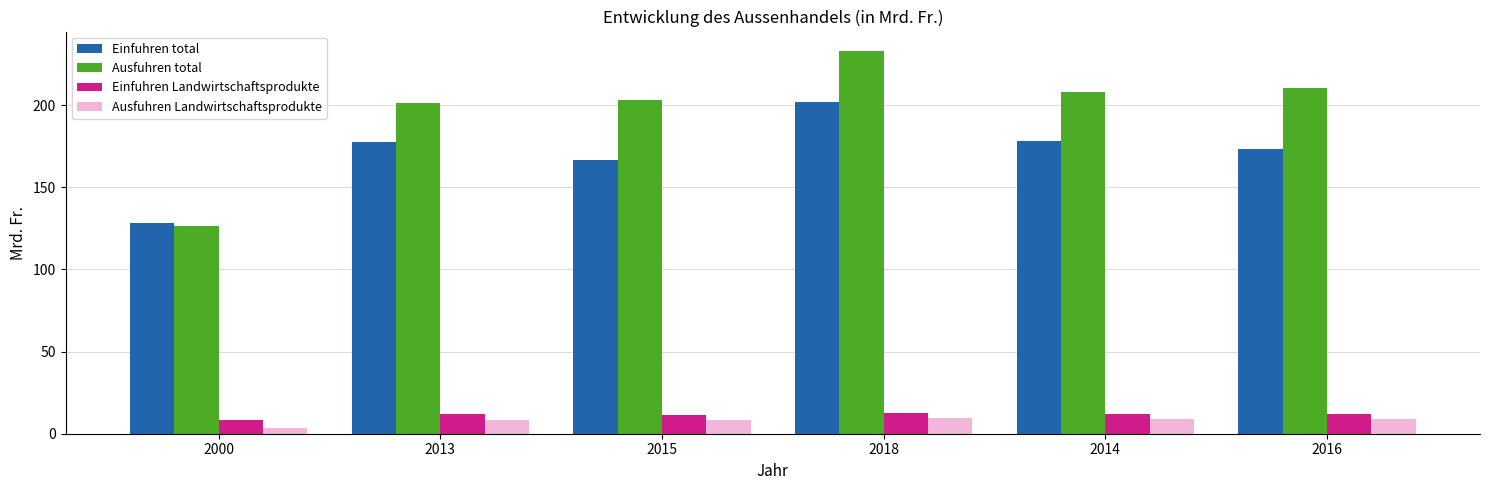

At which label does Einfuhren total reach its peak?

2018